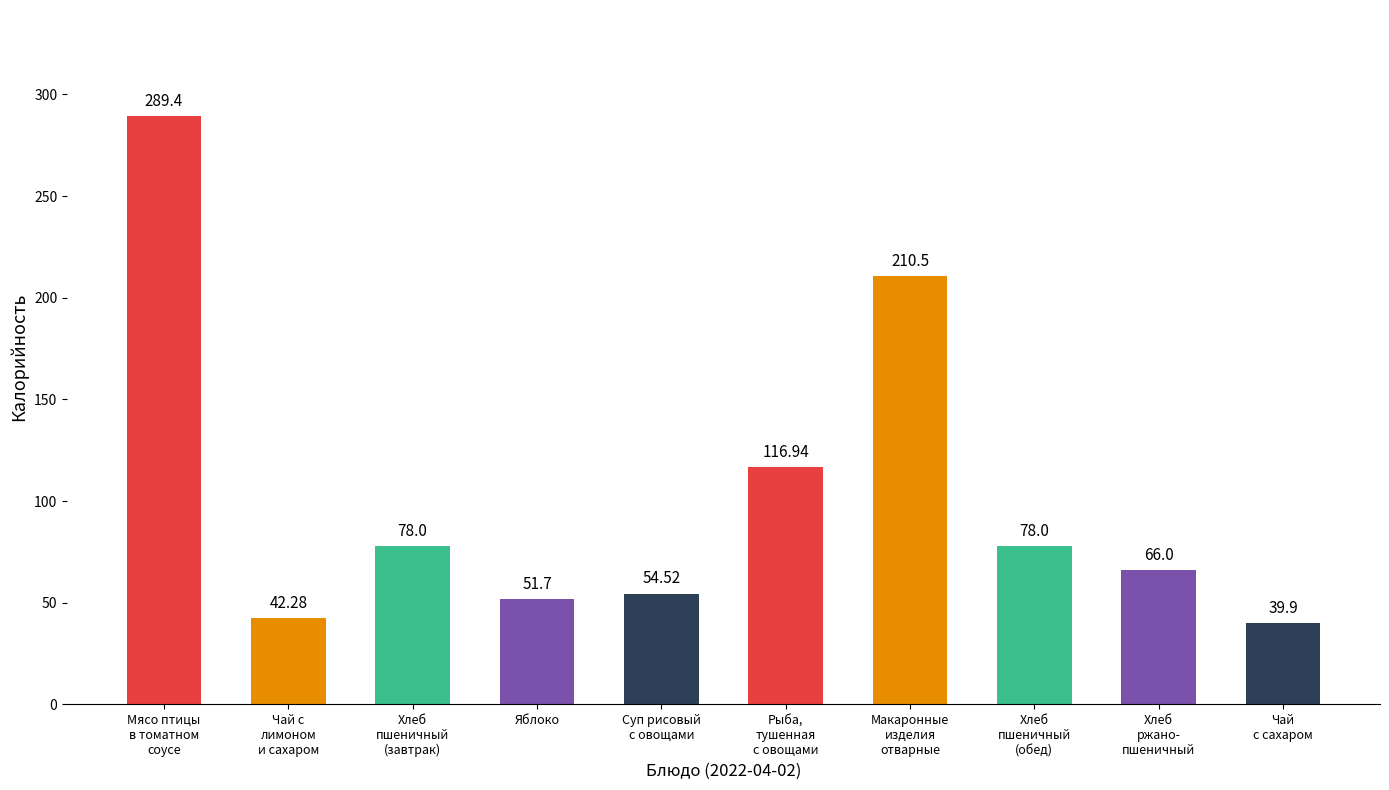

How many bars are there in total?

10